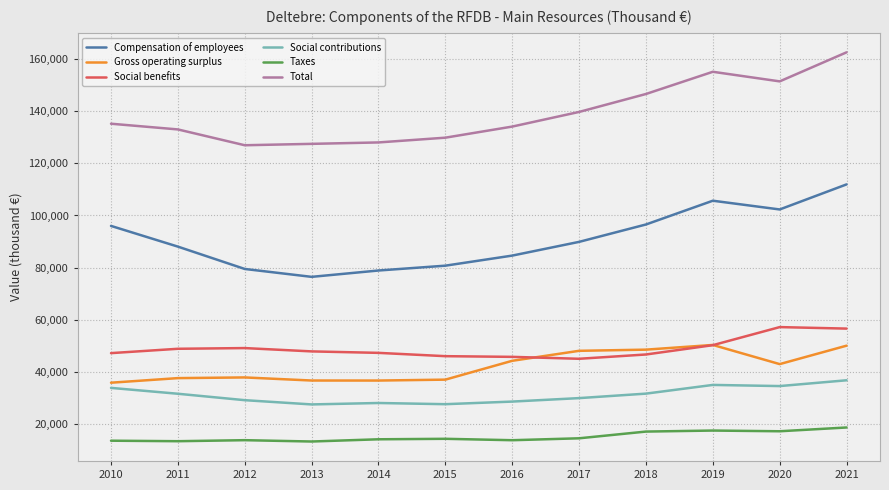

List the series in order of their peak value, lowest first.

Taxes, Social contributions, Gross operating surplus, Social benefits, Compensation of employees, Total